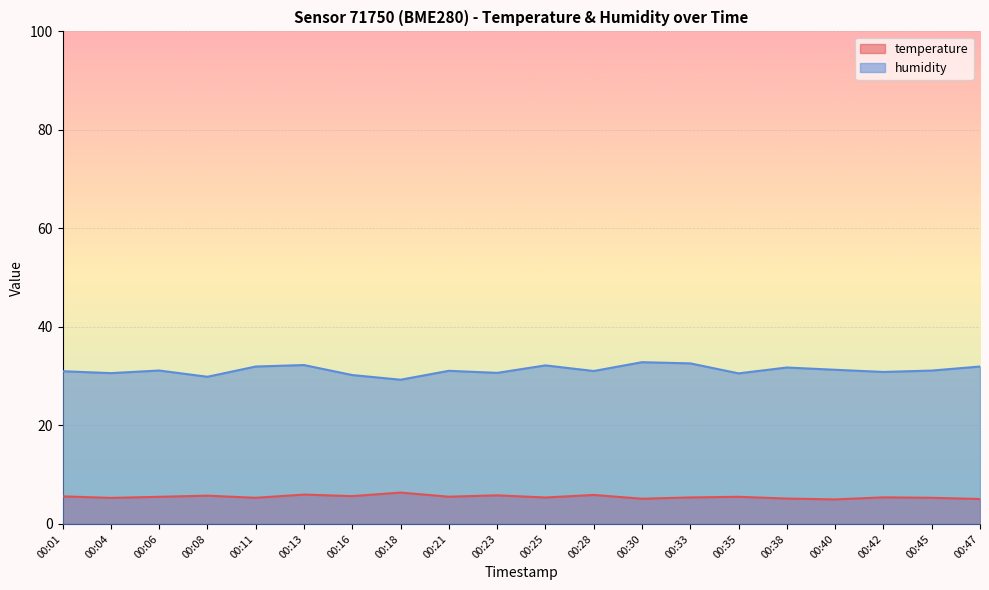

What is the smallest value displayed?

5.0